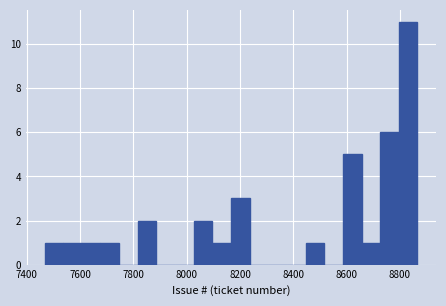

Read against the x-axis, roughly where is the centre of the tallest bar?

8840